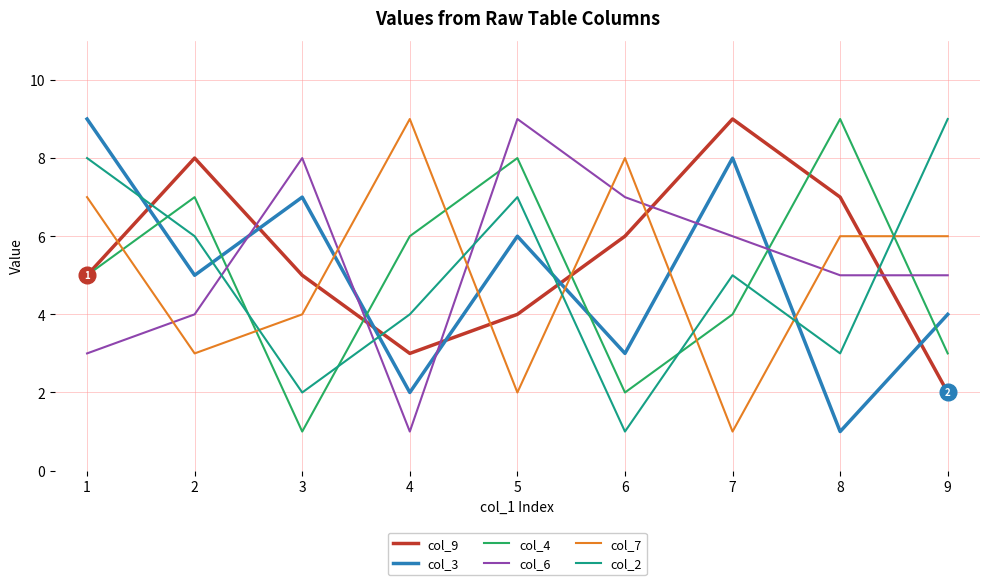

Read the col_3 value at 2.

5